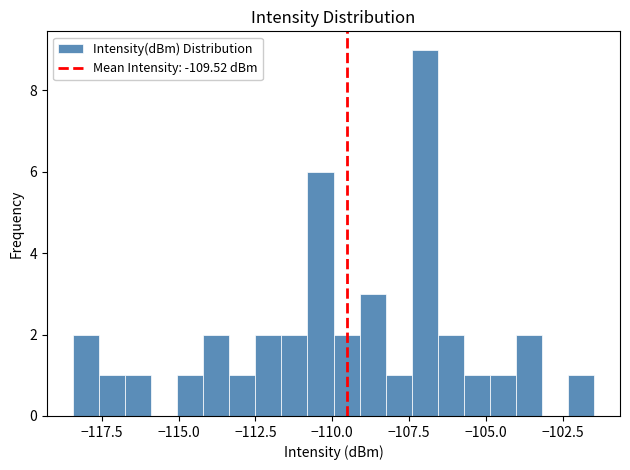

Around what value on the x-axis is the tallest bar? Give the approximate position of its centre, as read against the axis.

-107.0